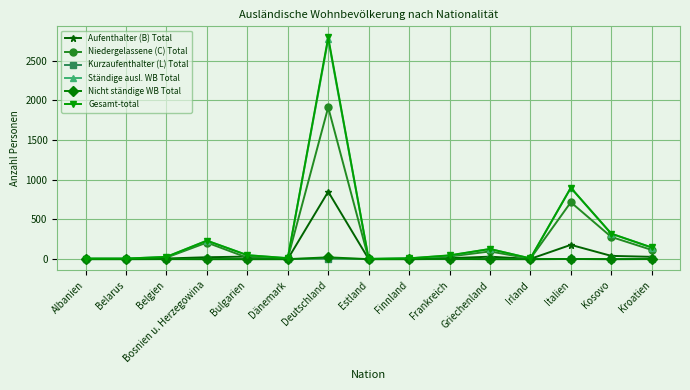

What is the lowest value of the Aufenthalter (B) Total series?

1